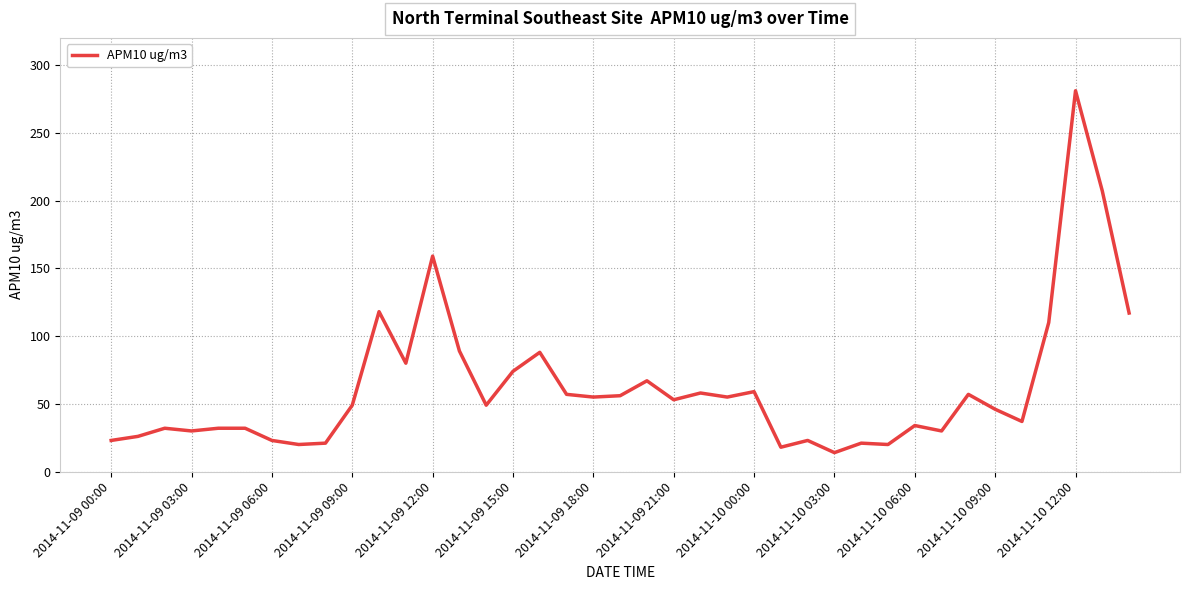

What is the maximum value shown in the chart?

281